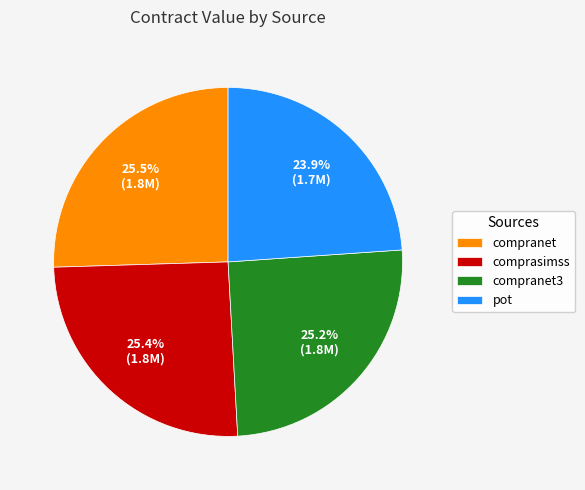

What percentage do compranet3 and compranet together represent?

50.7%